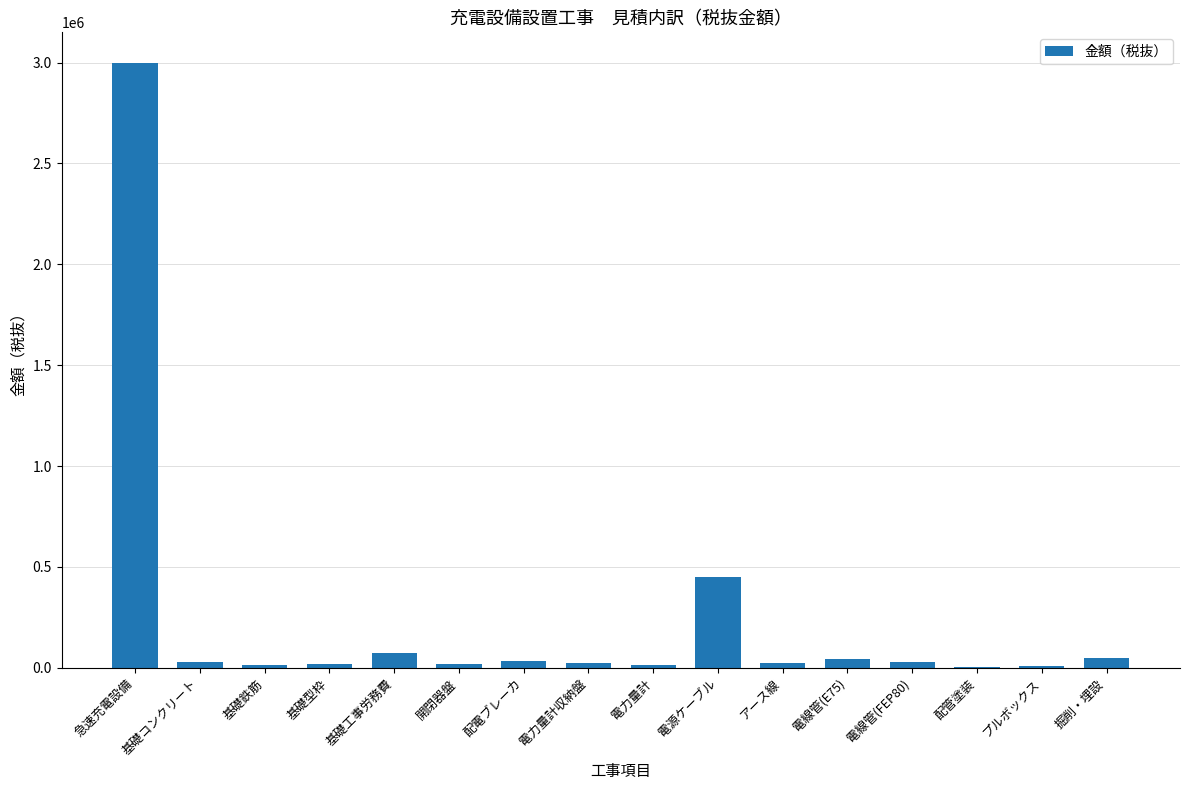

Between 配管塗装 and 電源ケーブル, which is larger?

電源ケーブル